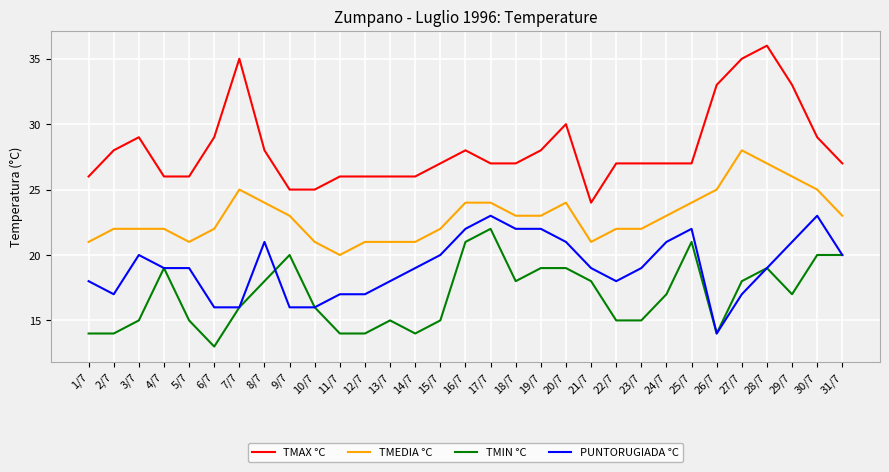

Rank the series by their average value, from highest to lowest.

TMAX °C, TMEDIA °C, PUNTORUGIADA °C, TMIN °C